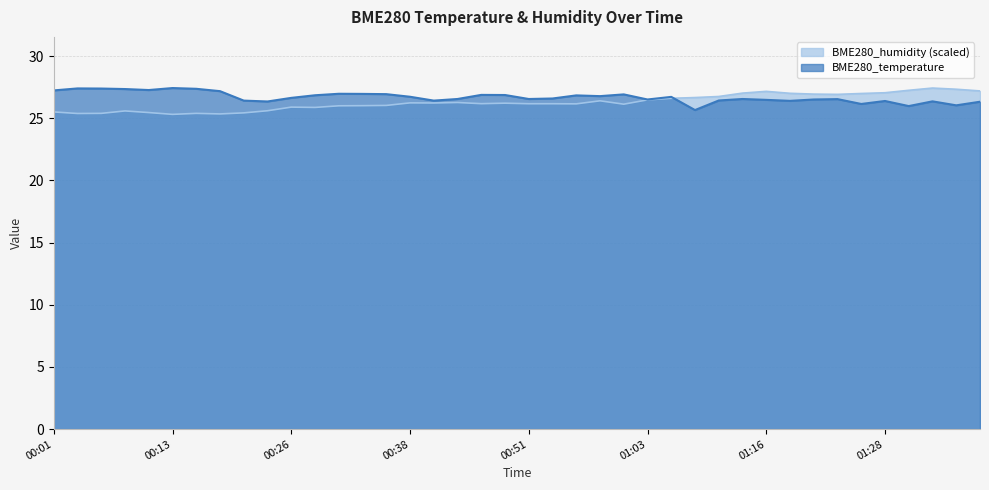

In BME280_temperature, how many points are lower than both neighbors (excluding endpoints)?

11